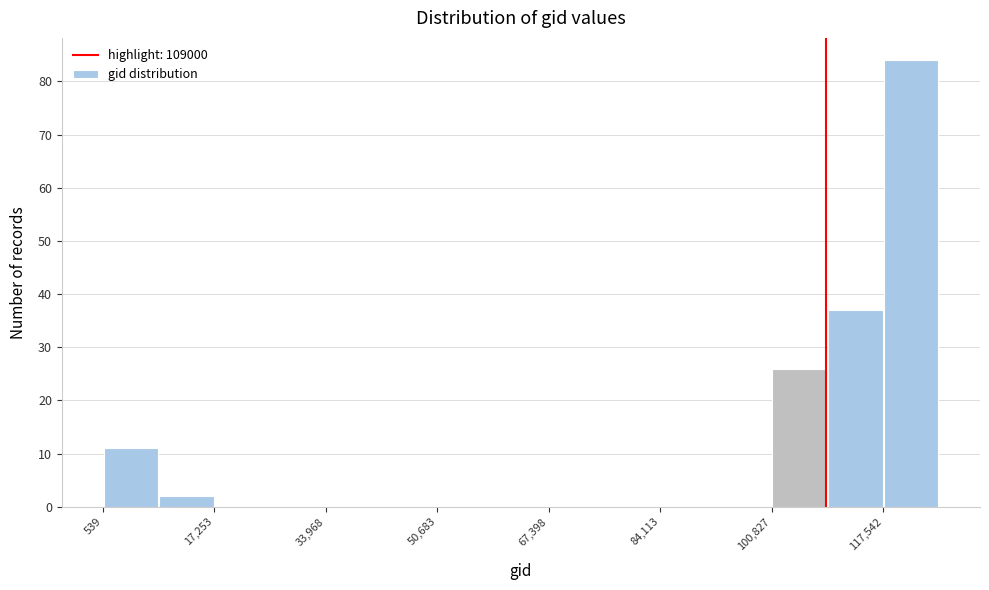

Reading left to right, transcribe this chart: for each bar, give the range it covers on the x-axis and its height. Neither the bar edges nor the heights are printed on the chart, so give them approximately, as read against the axes.

0 to 8000: 11
8000 to 18000: 2
18000 to 26000: 0
26000 to 34000: 0
34000 to 42000: 0
42000 to 50000: 0
50000 to 60000: 0
60000 to 68000: 0
68000 to 76000: 0
76000 to 84000: 0
84000 to 92000: 0
92000 to 100000: 0
100000 to 110000: 26
110000 to 118000: 37
118000 to 126000: 84